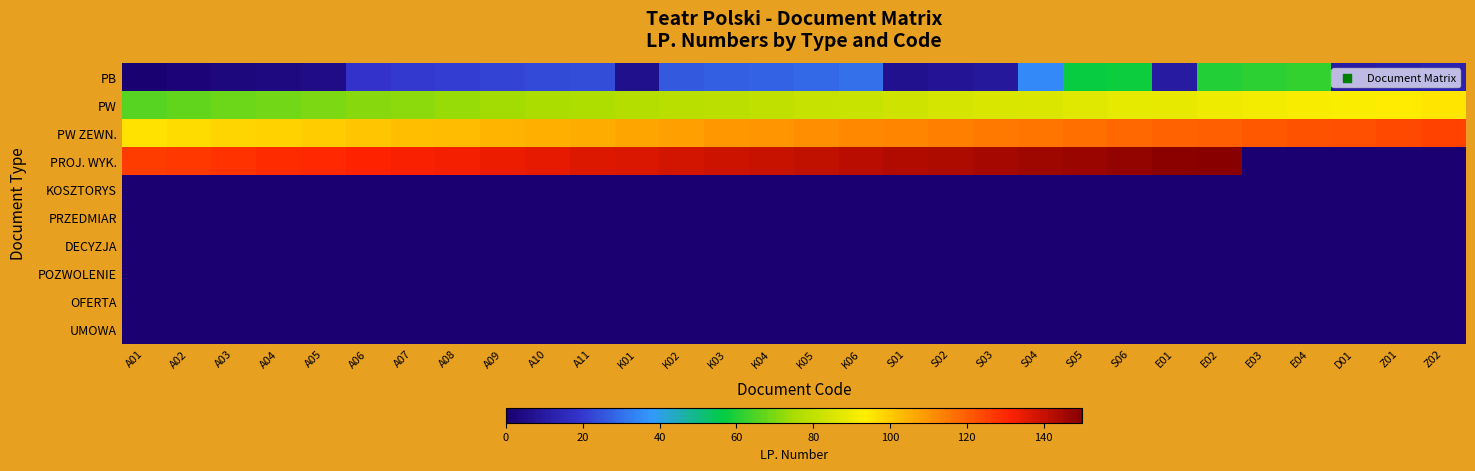

Reading left to right, extract all data points from this chart.

PB: A01=1	A02=2	A03=3	A04=4	A05=5	A06=19	A07=20	A08=21	A09=22	A10=23	A11=24	K01=6	K02=26	K03=27	K04=28	K05=29	K06=30	S01=7	S02=8	S03=9	S04=35	S05=57	S06=58	E01=10	E02=60	E03=61	E04=62	D01=11	Z01=12	Z02=13
PW: A01=66	A02=67	A03=68	A04=69	A05=70	A06=71	A07=72	A08=73	A09=74	A10=75	A11=76	K01=77	K02=78	K03=79	K04=80	K05=81	K06=82	S01=83	S02=84	S03=85	S04=86	S05=87	S06=88	E01=89	E02=90	E03=91	E04=92	D01=93	Z01=94	Z02=95
PW ZEWN.: A01=96	A02=97	A03=98	A04=99	A05=100	A06=101	A07=102	A08=103	A09=104	A10=105	A11=106	K01=107	K02=108	K03=109	K04=110	K05=111	K06=112	S01=113	S02=114	S03=115	S04=116	S05=117	S06=118	E01=119	E02=120	E03=121	E04=122	D01=123	Z01=124	Z02=125
PROJ. WYK.: A01=126	A02=127	A03=128	A04=129	A05=130	A06=131	A07=132	A08=133	A09=134	A10=135	A11=136	K01=137	K02=138	K03=139	K04=140	K05=141	K06=142	S01=143	S02=144	S03=145	S04=146	S05=147	S06=148	E01=149	E02=150	E03=0	E04=0	D01=0	Z01=0	Z02=0
KOSZTORYS: A01=0	A02=0	A03=0	A04=0	A05=0	A06=0	A07=0	A08=0	A09=0	A10=0	A11=0	K01=0	K02=0	K03=0	K04=0	K05=0	K06=0	S01=0	S02=0	S03=0	S04=0	S05=0	S06=0	E01=0	E02=0	E03=0	E04=0	D01=0	Z01=0	Z02=0
PRZEDMIAR: A01=0	A02=0	A03=0	A04=0	A05=0	A06=0	A07=0	A08=0	A09=0	A10=0	A11=0	K01=0	K02=0	K03=0	K04=0	K05=0	K06=0	S01=0	S02=0	S03=0	S04=0	S05=0	S06=0	E01=0	E02=0	E03=0	E04=0	D01=0	Z01=0	Z02=0
DECYZJA: A01=0	A02=0	A03=0	A04=0	A05=0	A06=0	A07=0	A08=0	A09=0	A10=0	A11=0	K01=0	K02=0	K03=0	K04=0	K05=0	K06=0	S01=0	S02=0	S03=0	S04=0	S05=0	S06=0	E01=0	E02=0	E03=0	E04=0	D01=0	Z01=0	Z02=0
POZWOLENIE: A01=0	A02=0	A03=0	A04=0	A05=0	A06=0	A07=0	A08=0	A09=0	A10=0	A11=0	K01=0	K02=0	K03=0	K04=0	K05=0	K06=0	S01=0	S02=0	S03=0	S04=0	S05=0	S06=0	E01=0	E02=0	E03=0	E04=0	D01=0	Z01=0	Z02=0
OFERTA: A01=0	A02=0	A03=0	A04=0	A05=0	A06=0	A07=0	A08=0	A09=0	A10=0	A11=0	K01=0	K02=0	K03=0	K04=0	K05=0	K06=0	S01=0	S02=0	S03=0	S04=0	S05=0	S06=0	E01=0	E02=0	E03=0	E04=0	D01=0	Z01=0	Z02=0
UMOWA: A01=0	A02=0	A03=0	A04=0	A05=0	A06=0	A07=0	A08=0	A09=0	A10=0	A11=0	K01=0	K02=0	K03=0	K04=0	K05=0	K06=0	S01=0	S02=0	S03=0	S04=0	S05=0	S06=0	E01=0	E02=0	E03=0	E04=0	D01=0	Z01=0	Z02=0